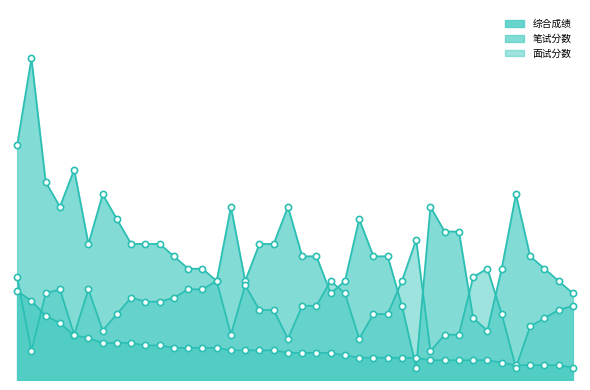

Approximately how many times larger is the value at 36 compared to 13?

0.5